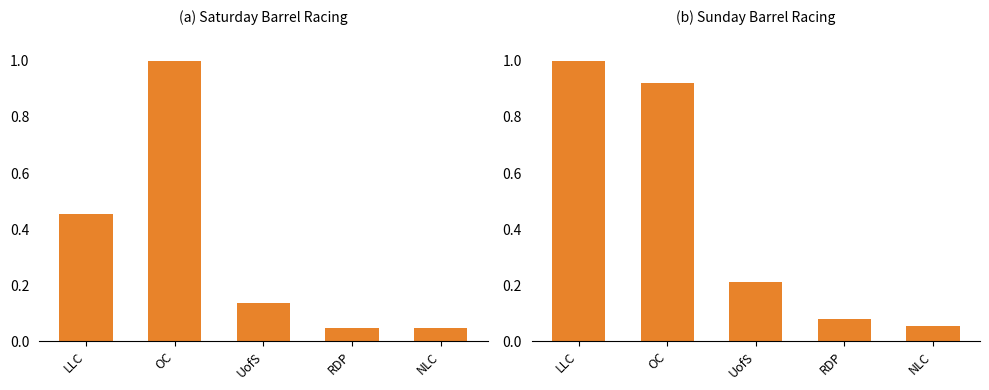

What is the sum of the Sunday Entries values at NLC and RDP?

0.1